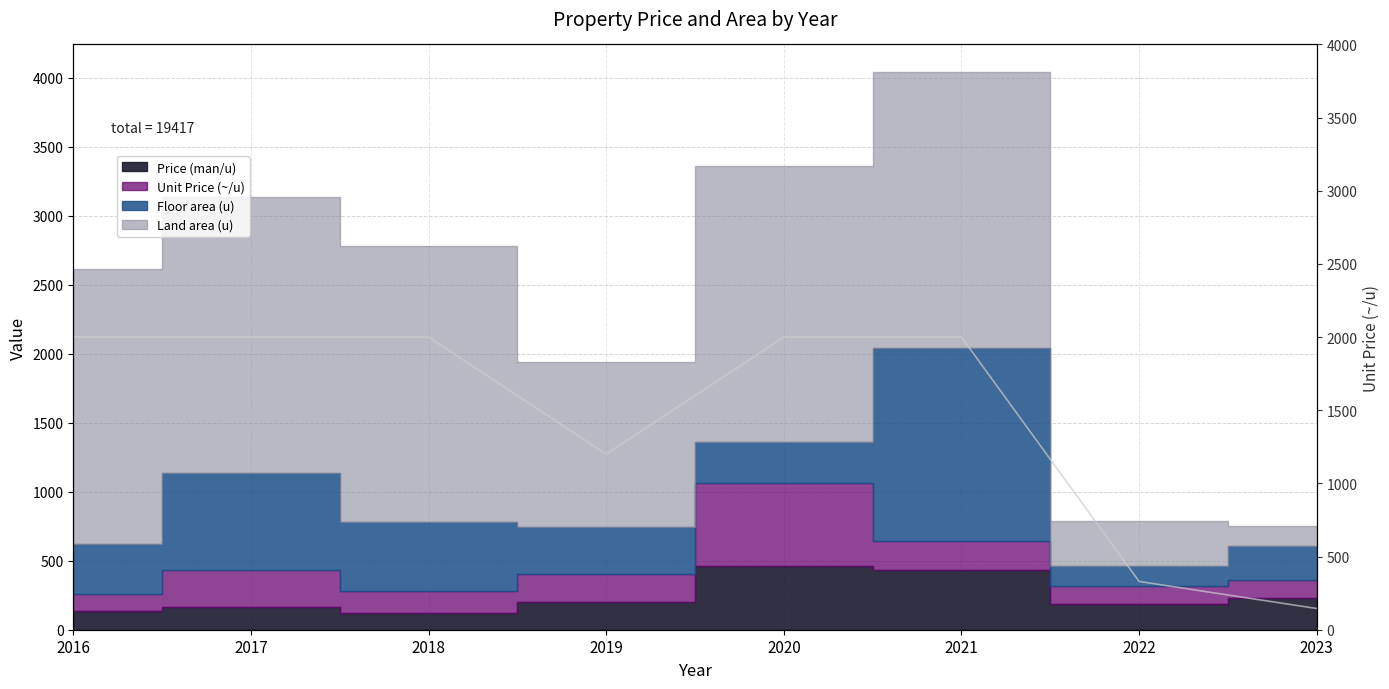

What is the difference between the maximum and minimum values?

1855